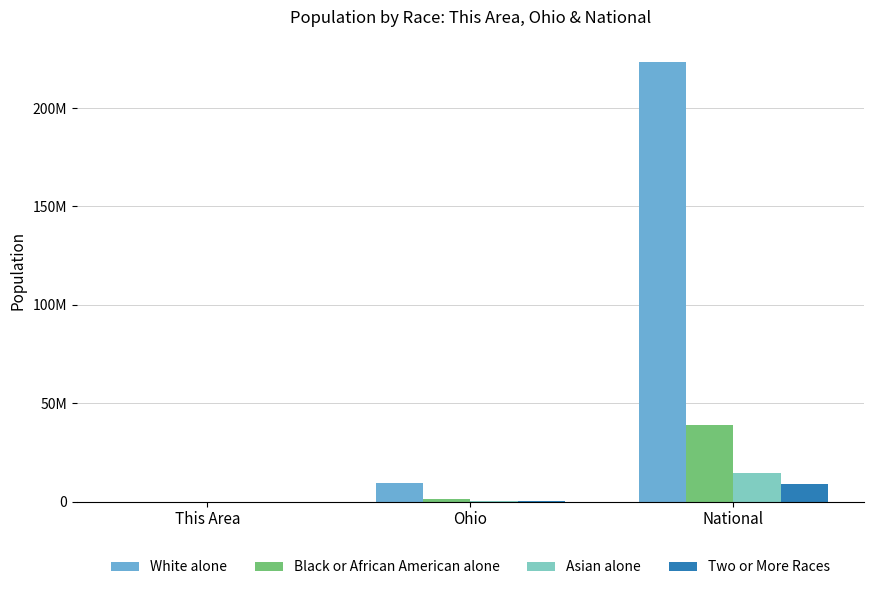

What is the approximate value of Asian alone at National?

14674252